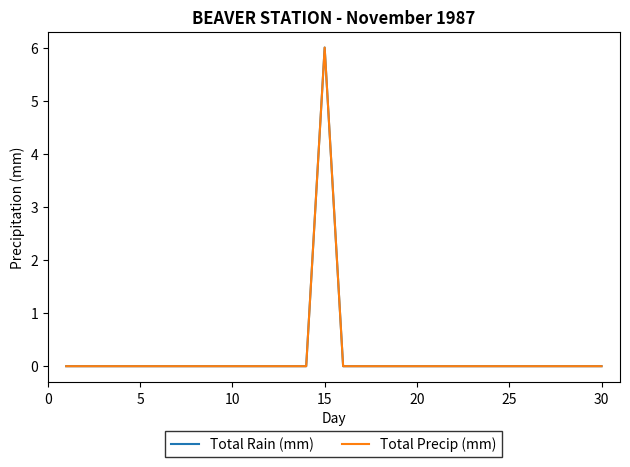

What is the maximum value shown in the chart?

6